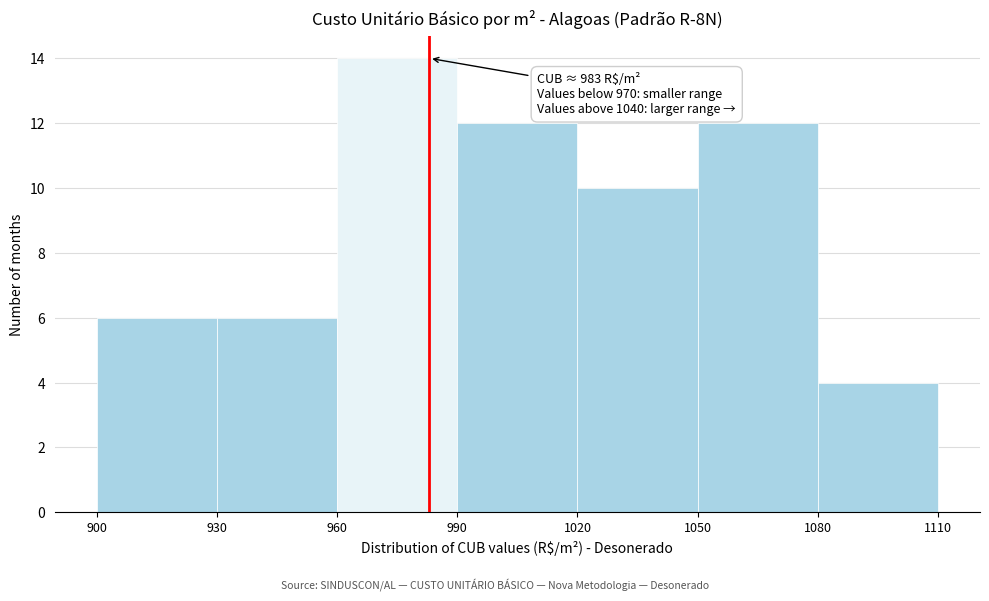

Over which range of the x-axis is the bar tallest?

960 to 990